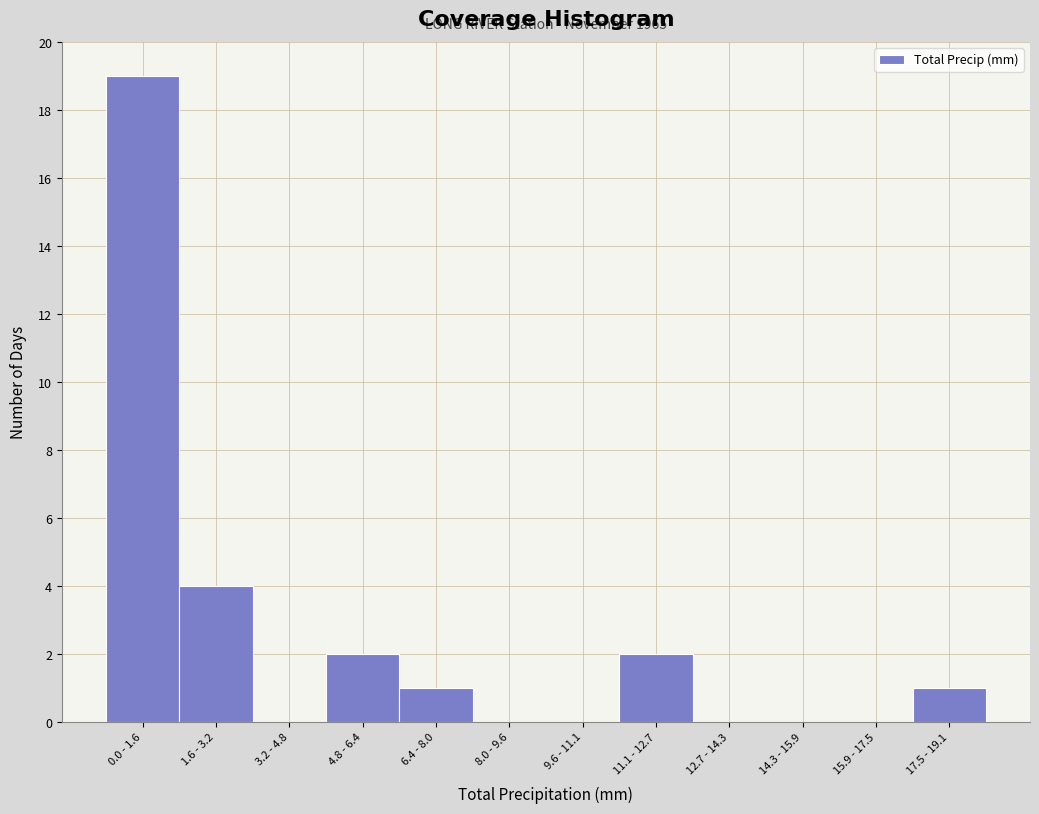

Reading left to right, extract all data points from this chart.

0.0 - 1.6=19	1.6 - 3.2=4	3.2 - 4.8=0	4.8 - 6.4=2	6.4 - 8.0=1	8.0 - 9.6=0	9.6 - 11.1=0	11.1 - 12.7=2	12.7 - 14.3=0	14.3 - 15.9=0	15.9 - 17.5=0	17.5 - 19.1=1